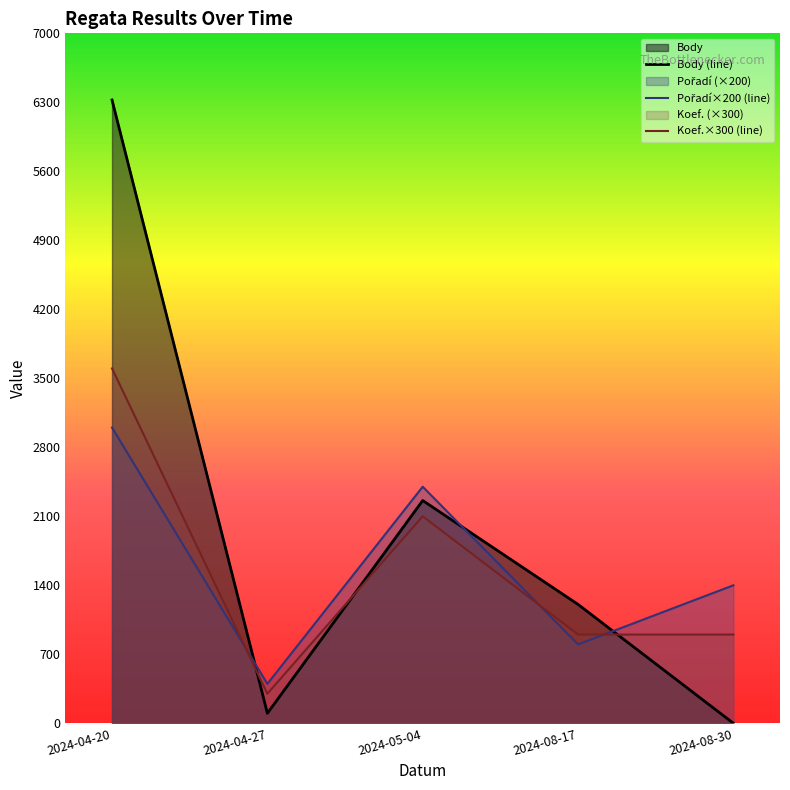

Which category has the highest value across all series?

2024-04-20